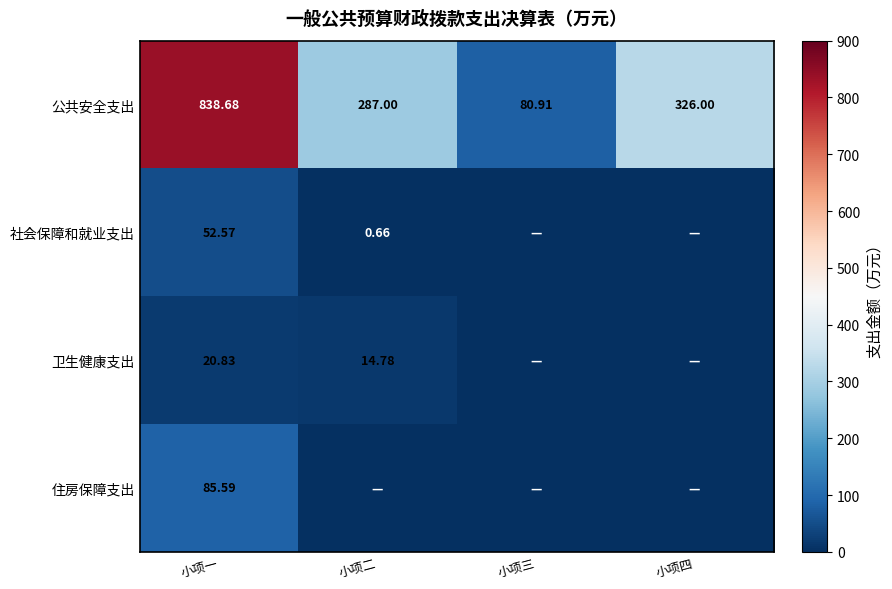

At which category is the sum across all series the highest?

小项一